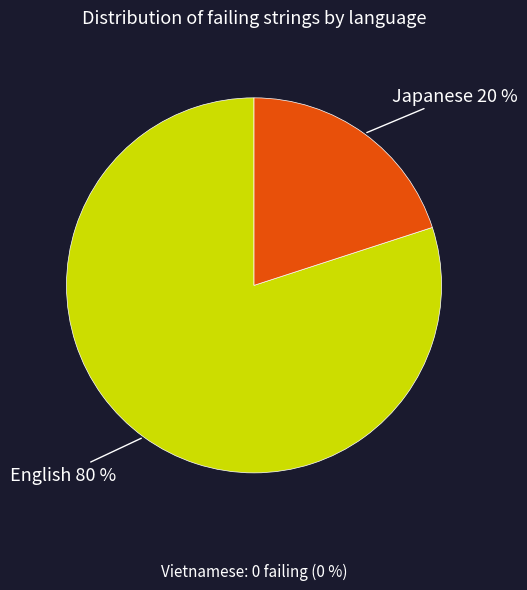

To the nearest percent, what is the difference between the largest and smallest slice percentages?

60%